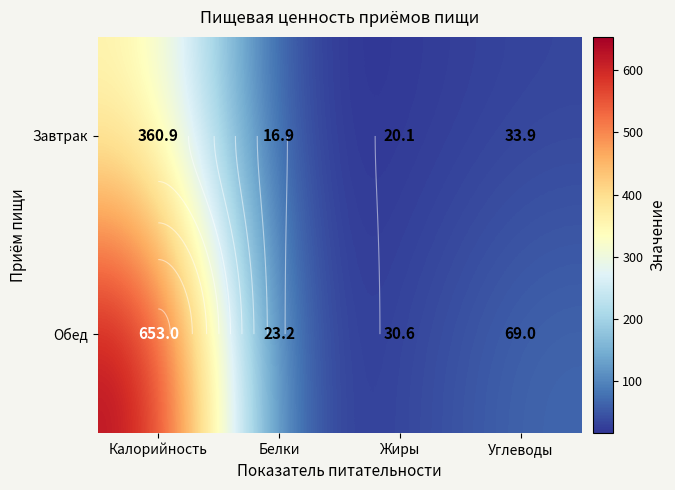

What is the sum of all Завтрак values?

431.7